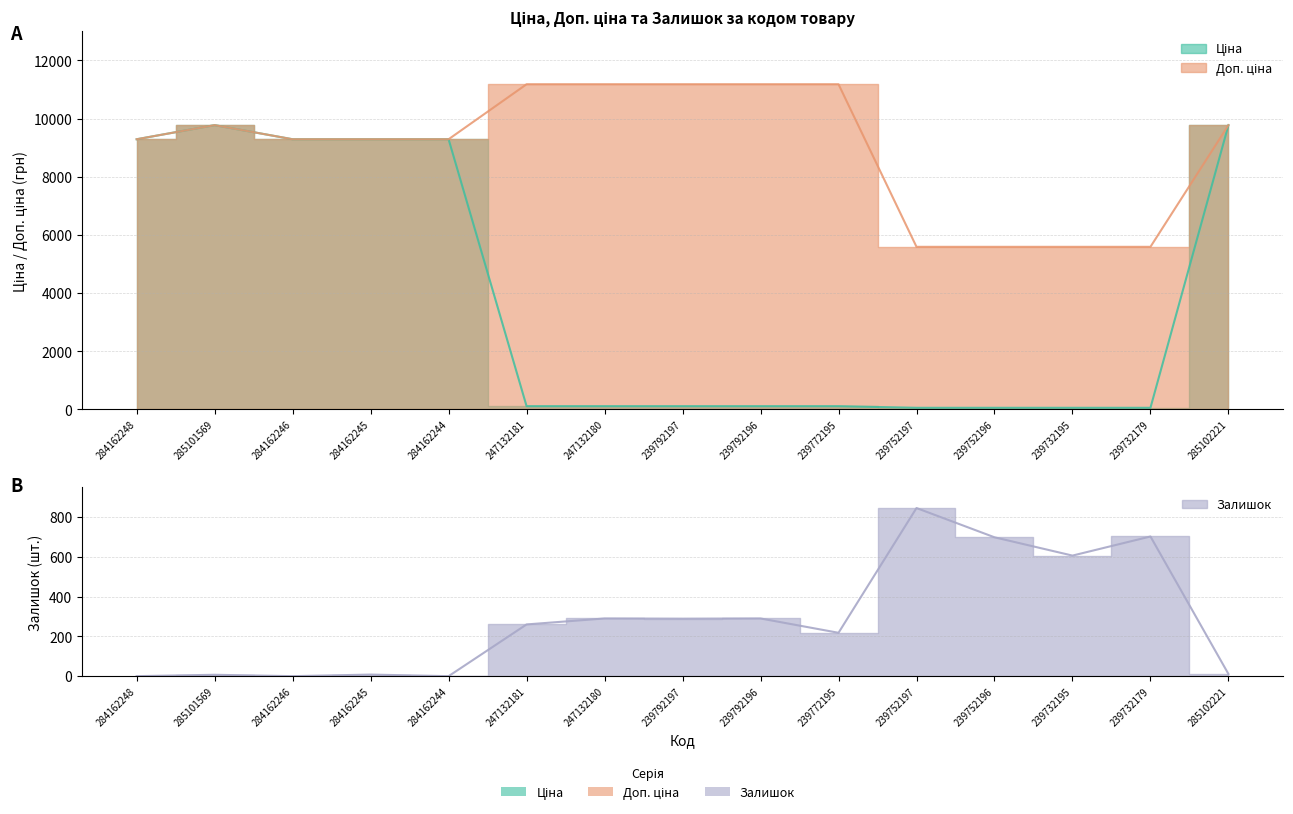

Between 239752197 and 247132181, which is larger?

247132181